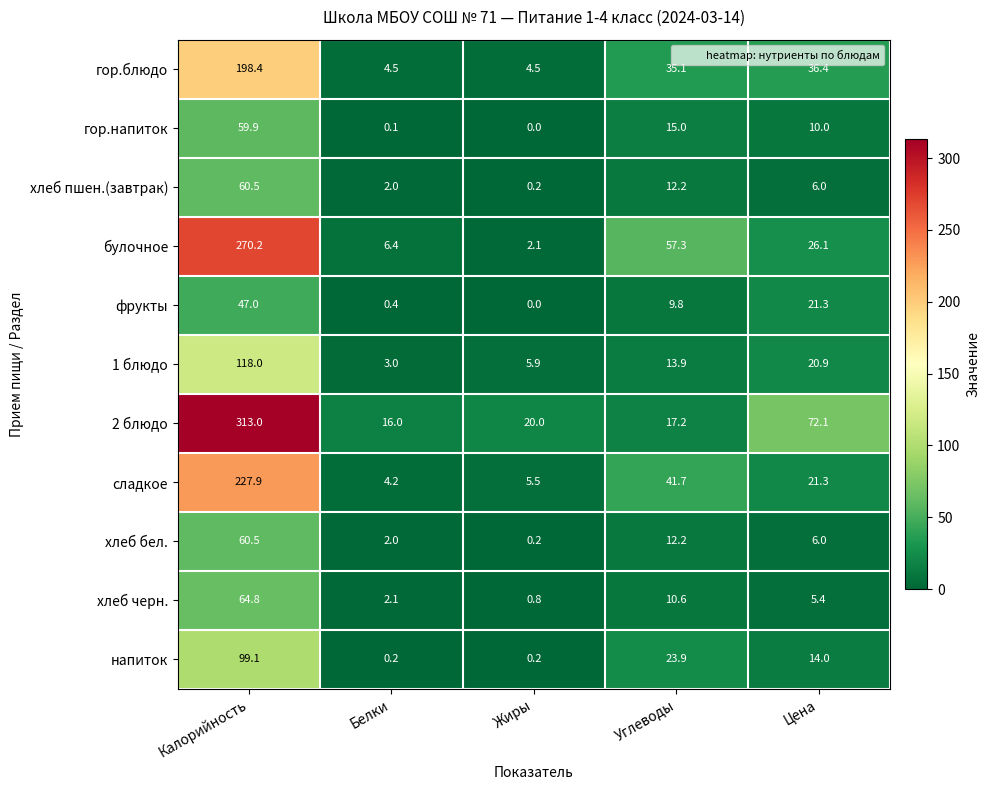

What is the difference between the хлеб пшен.(завтрак) values at Цена and Калорийность?

54.5